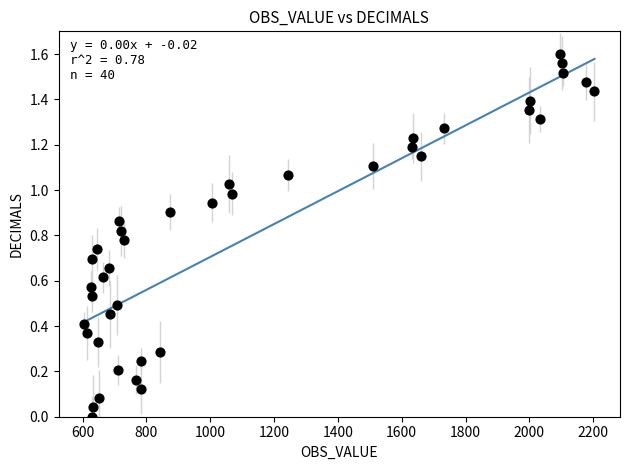

What is the range of X values (max minus min)?

1598.8